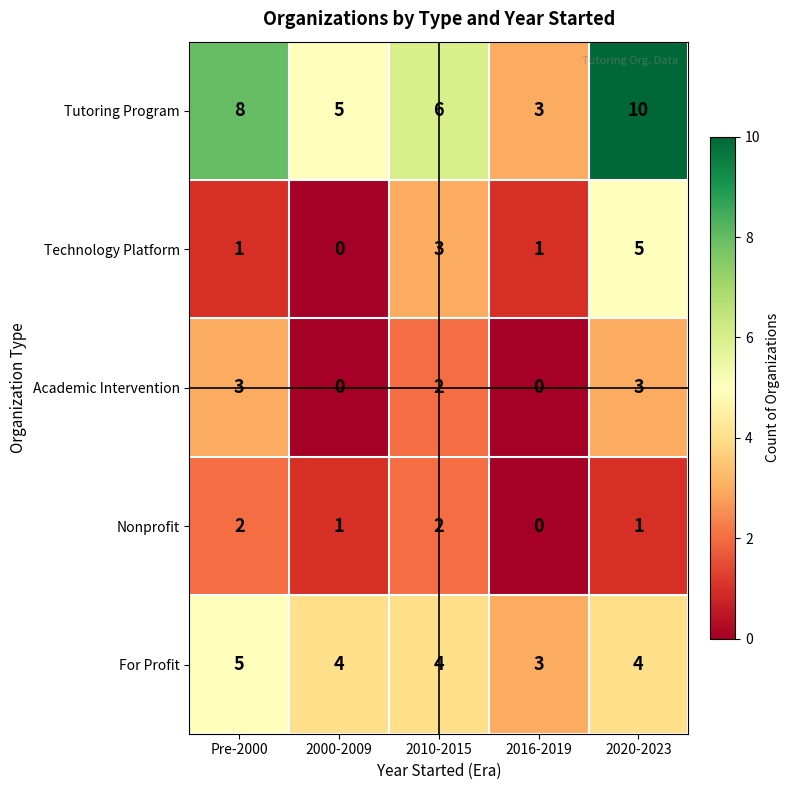

What is the difference between the Academic Intervention values at Pre-2000 and 2000-2009?

3